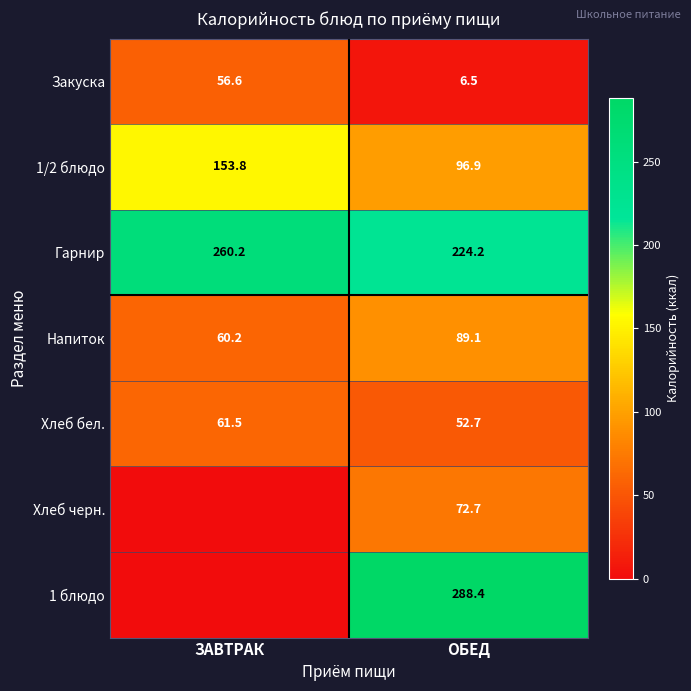

What is the total value across all series at ОБЕД?

830.5